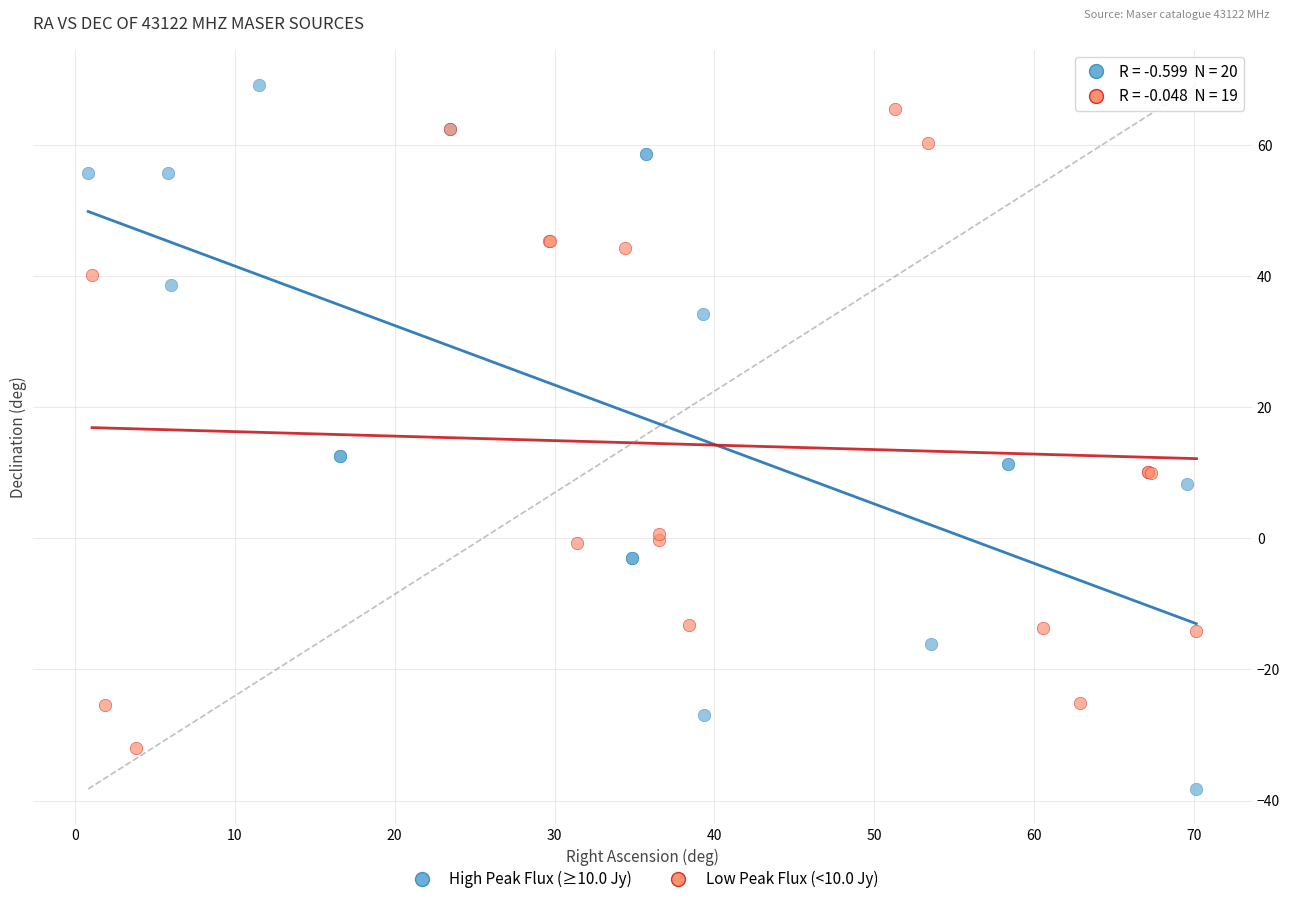

Which series reaches the minimum Y coordinate?

High Peak Flux (≥10.0 Jy)